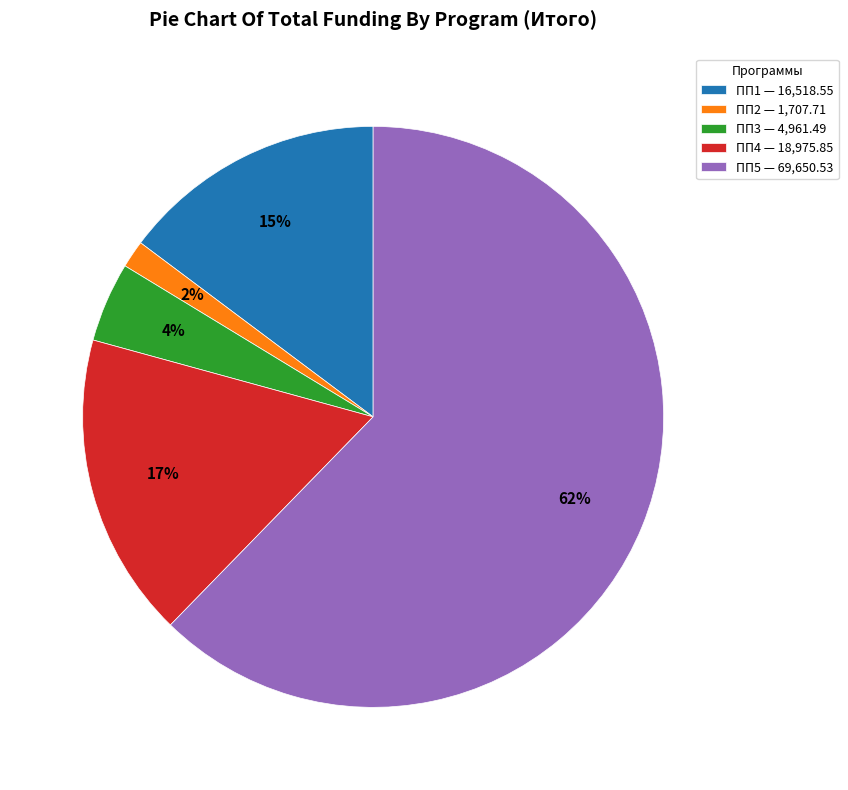

To the nearest percent, what is the average slice percentage?

20%